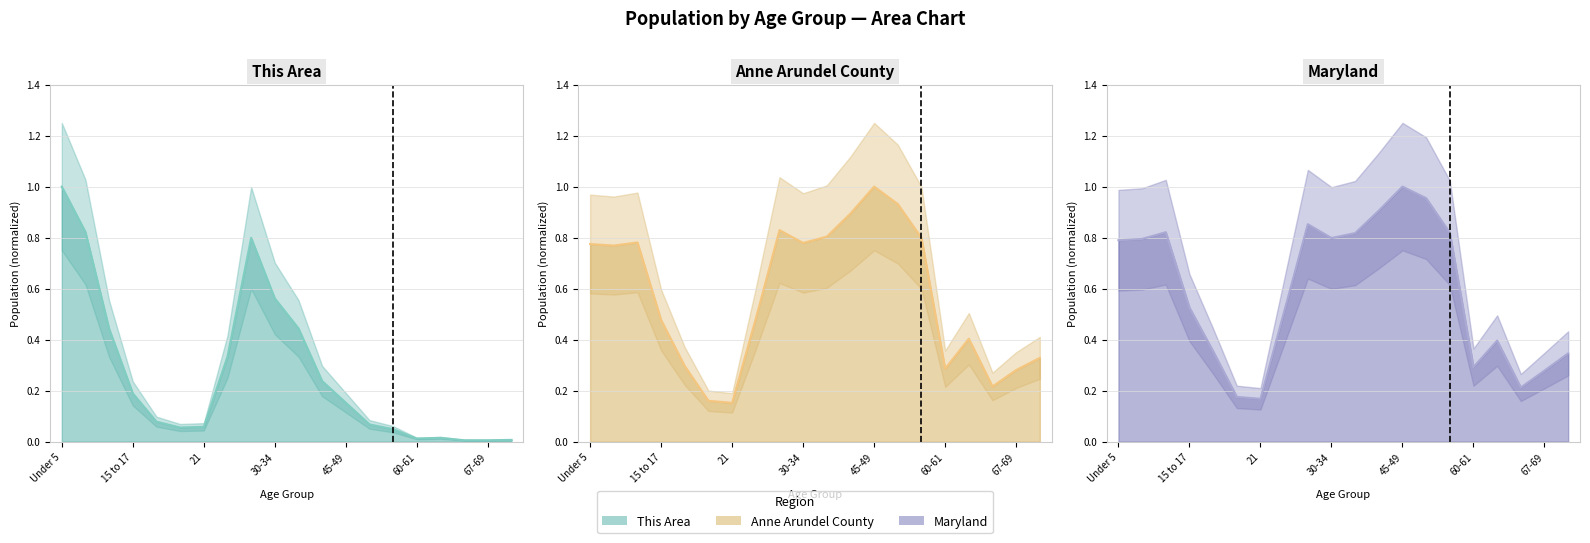

What is the difference between the This Area line values at 14 and Under 5?

1.0